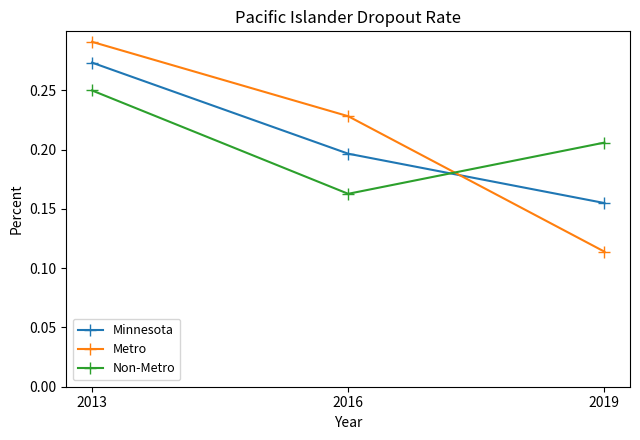

List the labels in order of Non-Metro value, largest first.

2013, 2019, 2016